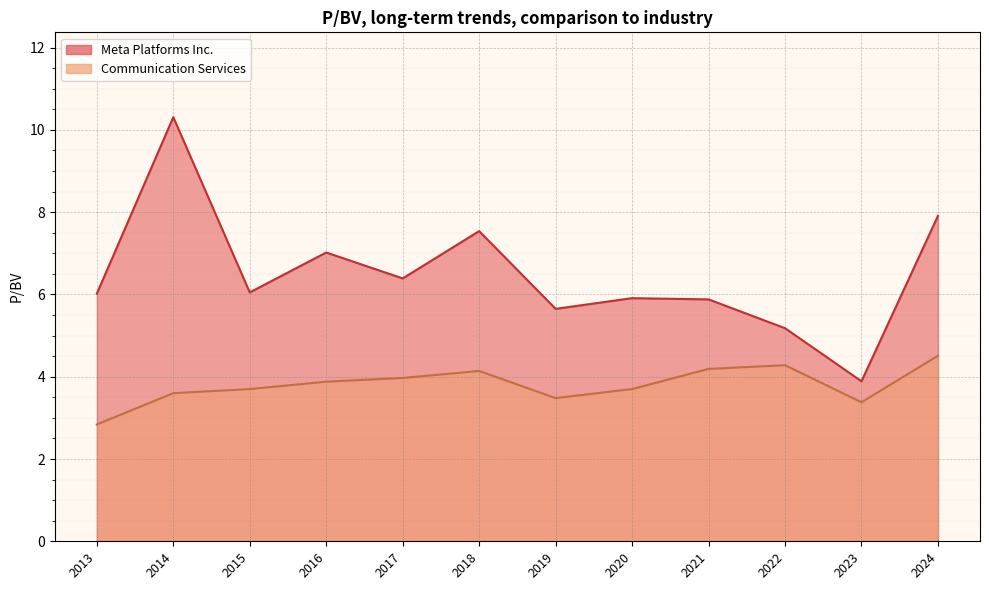

True or false: Communication Services and Meta Platforms Inc. cross at least once.

False